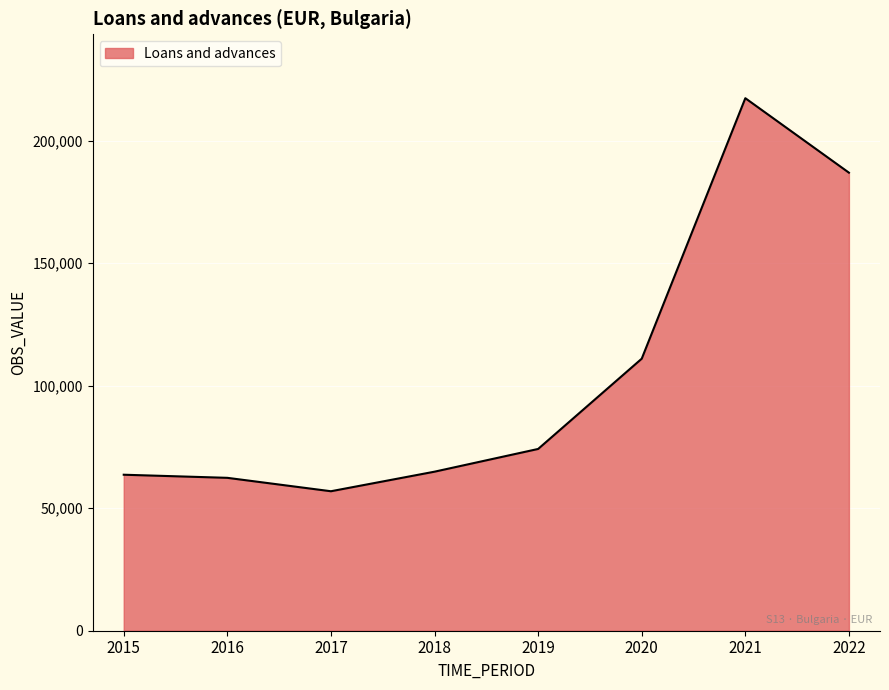

What is the change in value from 2019 to 2020?

+36843